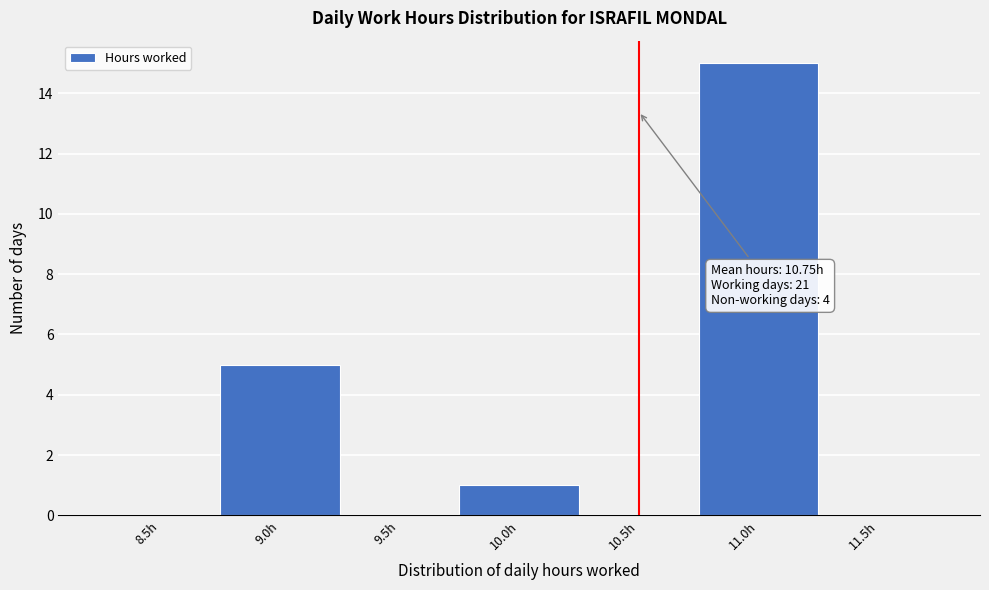

Reading right to left, transcribe all the data shown in this chart.

11.5h=0	11.0h=15	10.5h=0	10.0h=1	9.5h=0	9.0h=5	8.5h=0